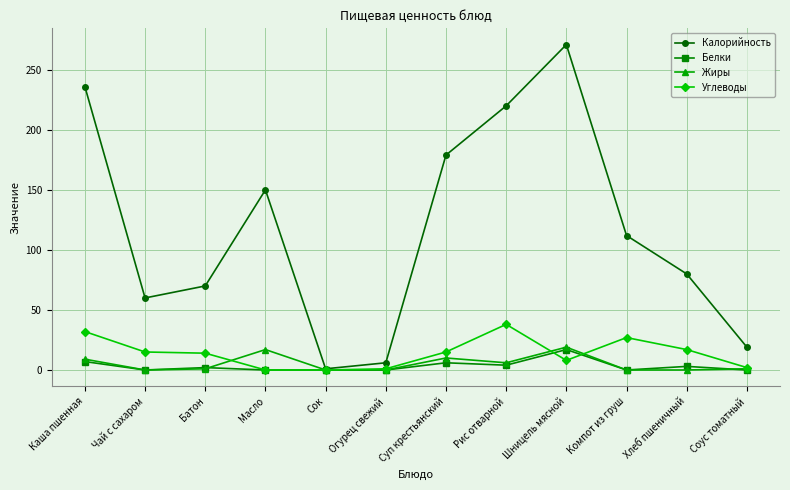

What is the difference between the Калорийность values at Батон and Компот из груш?

42